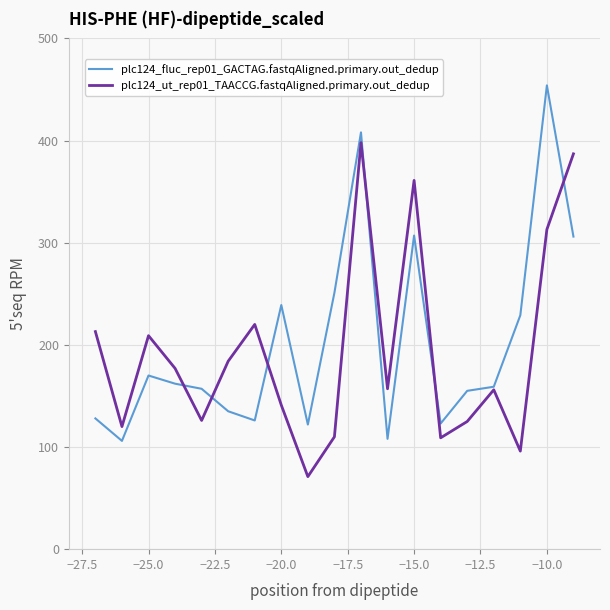

Is this an area chart (filled region under the line)?

No